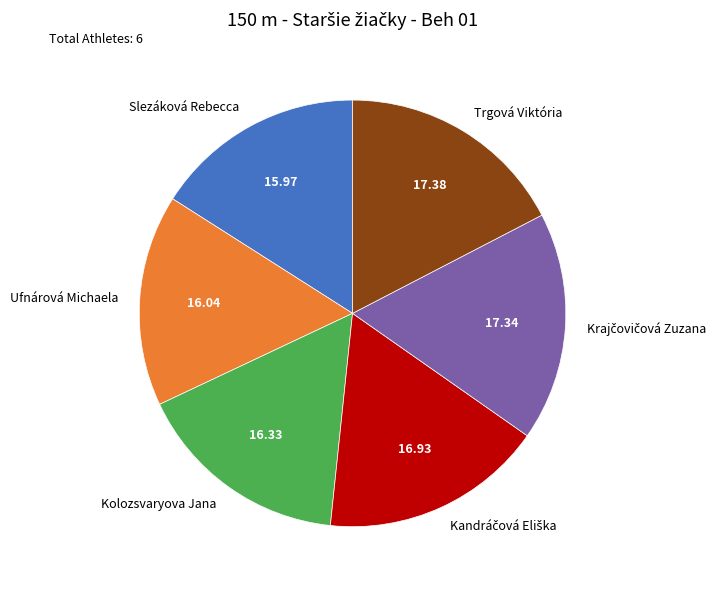

Does Slezáková Rebecca account for over 50% of the chart?

No